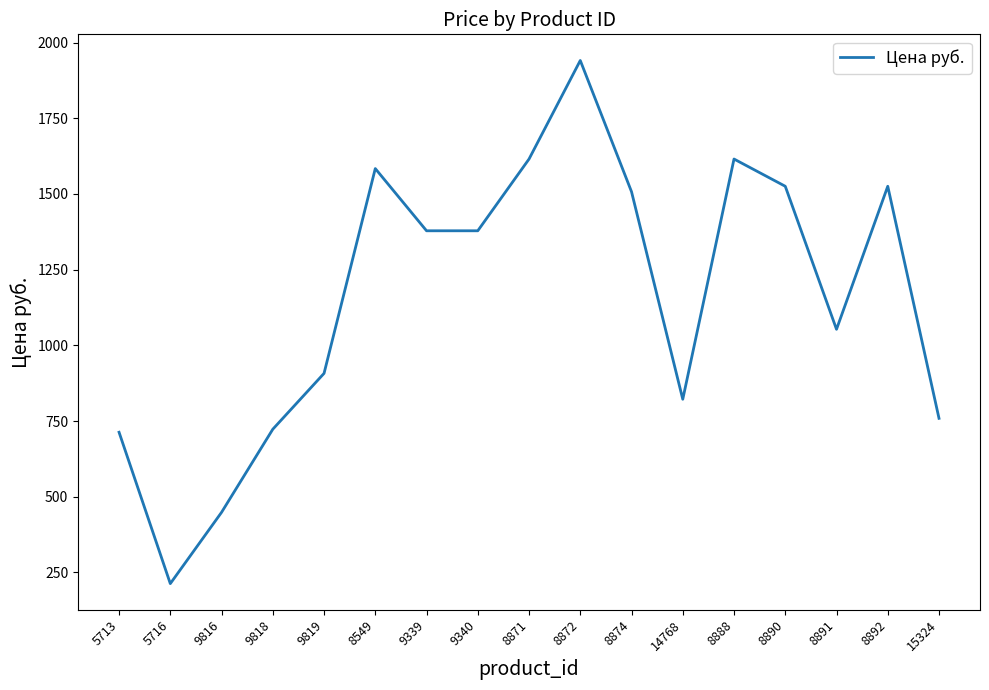

What is the ratio of the value at 9819 to the value at 5713?

1.3